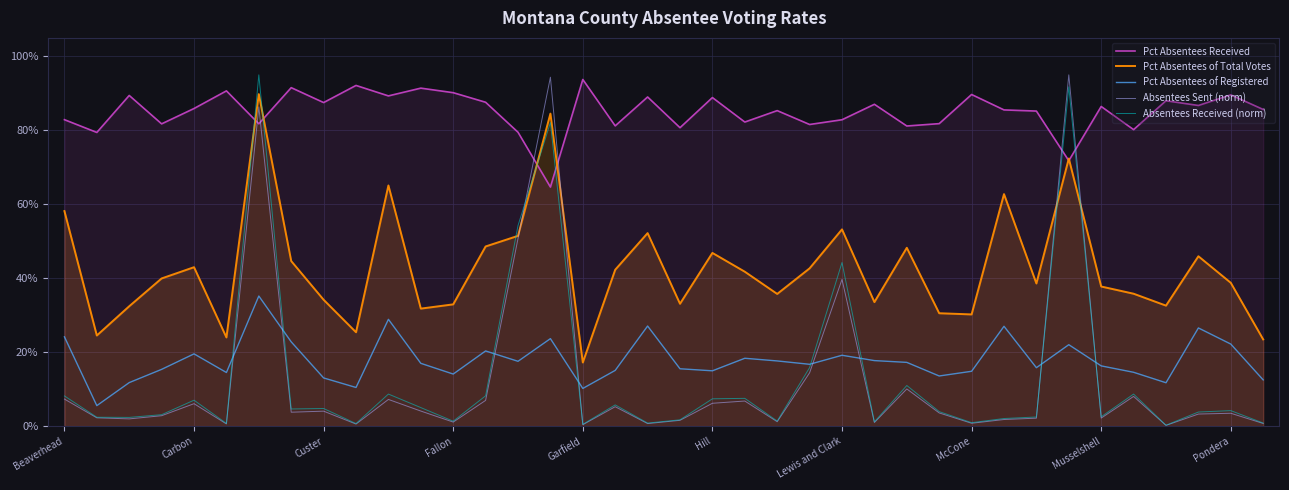

What position from the right is 18?

20